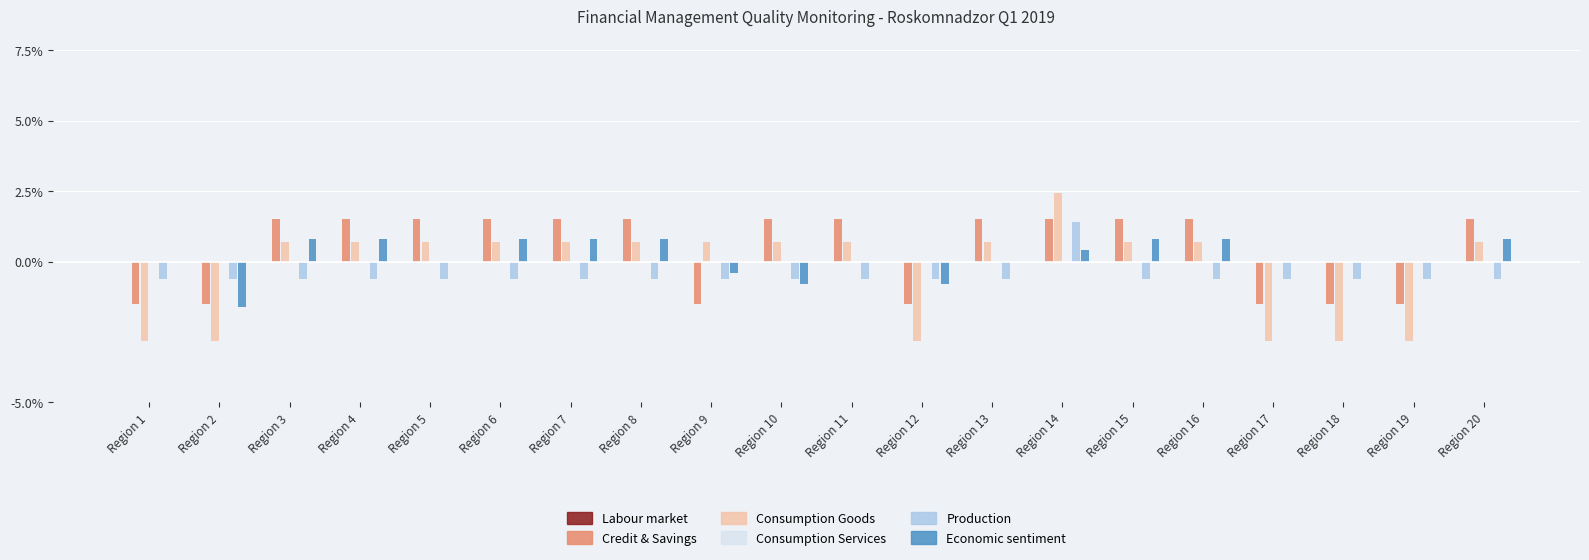

At which category is the sum across all series the highest?

Region 14